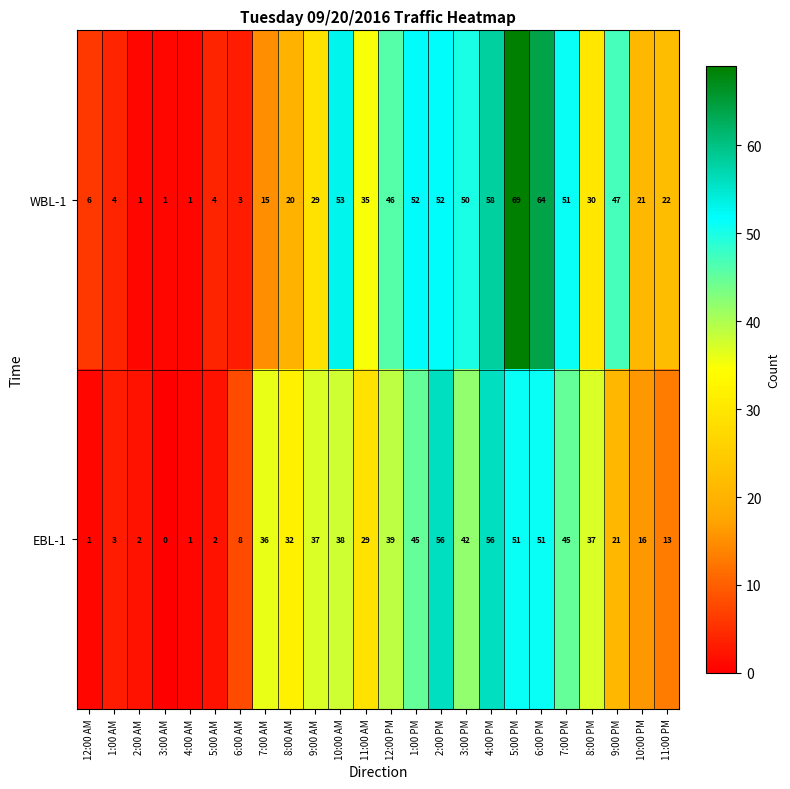

What is the difference between the maximum and minimum values in the WBL-1 series?

68